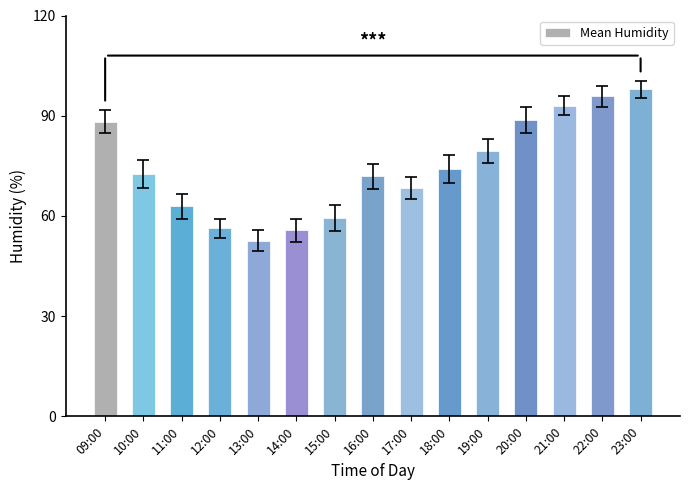

Which category has the lowest value across all series?

13:00